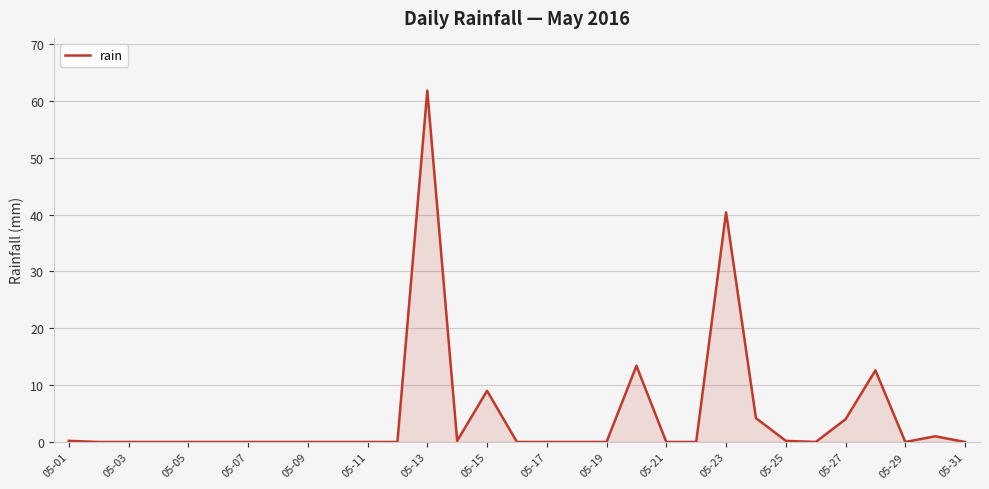

What is the maximum value shown in the chart?

61.8